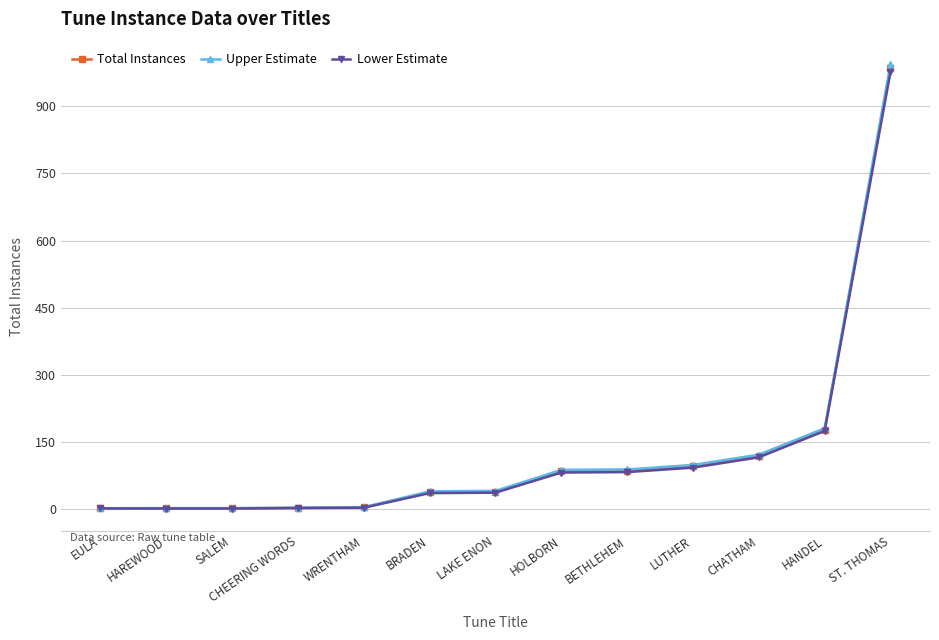

What is the label of the 13th point from the right?

EULA